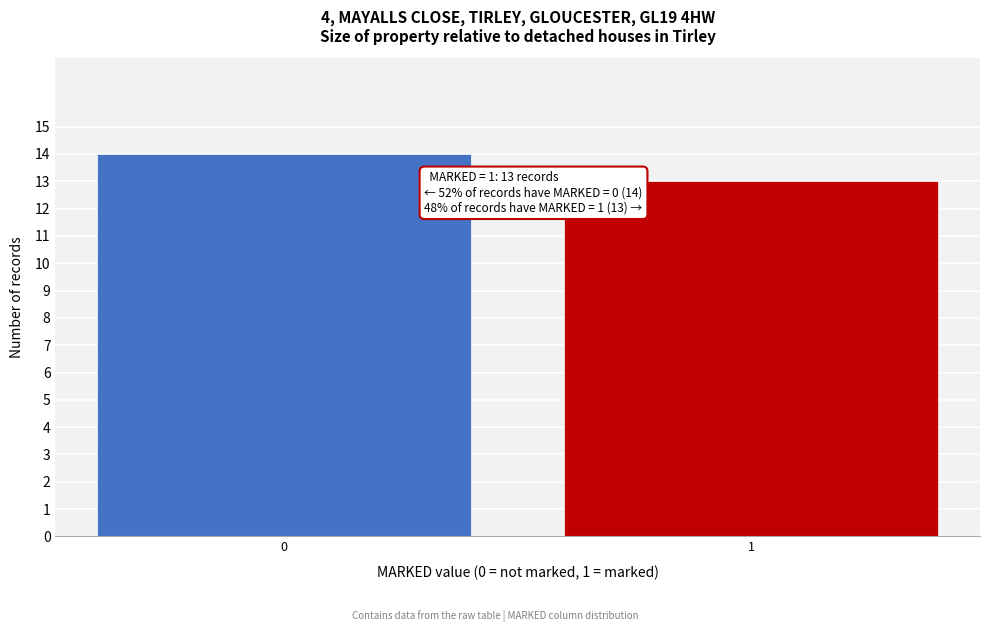

Reading left to right, what are all the values shown in this chart?

14	13